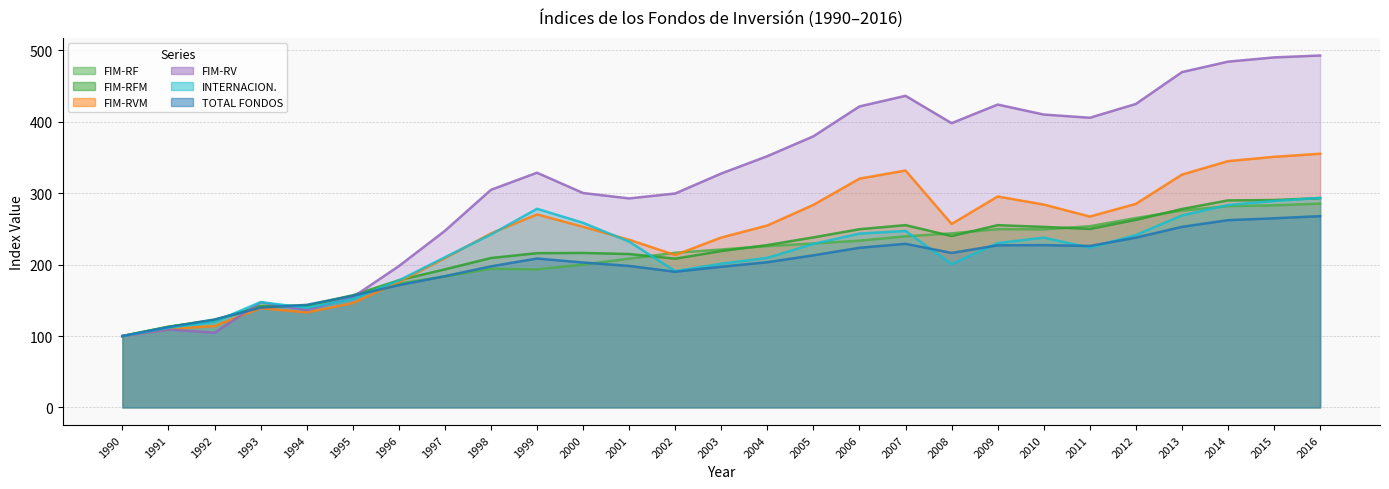

How many intersections are there between FIM-RF and INTERNACION.?

7